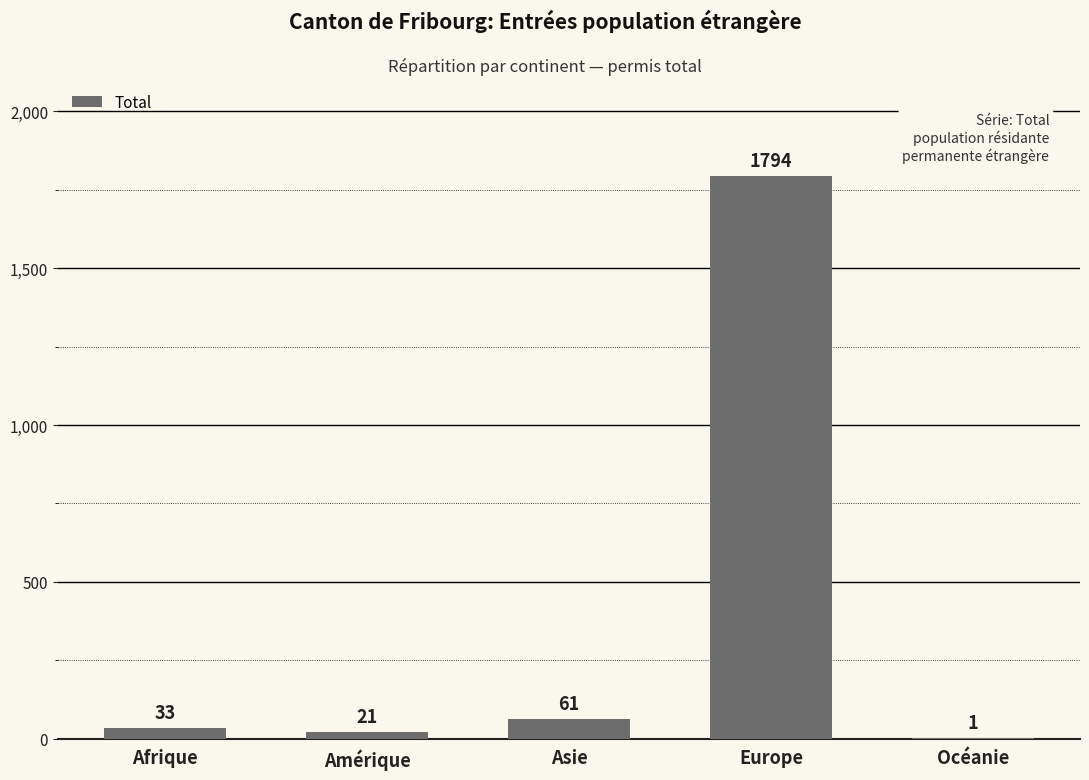

What is the sum of the values at Océanie and Asie?

62